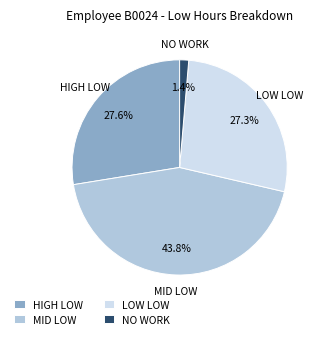

Approximately how many times larger is the value at HIGH LOW compared to MID LOW?

0.6